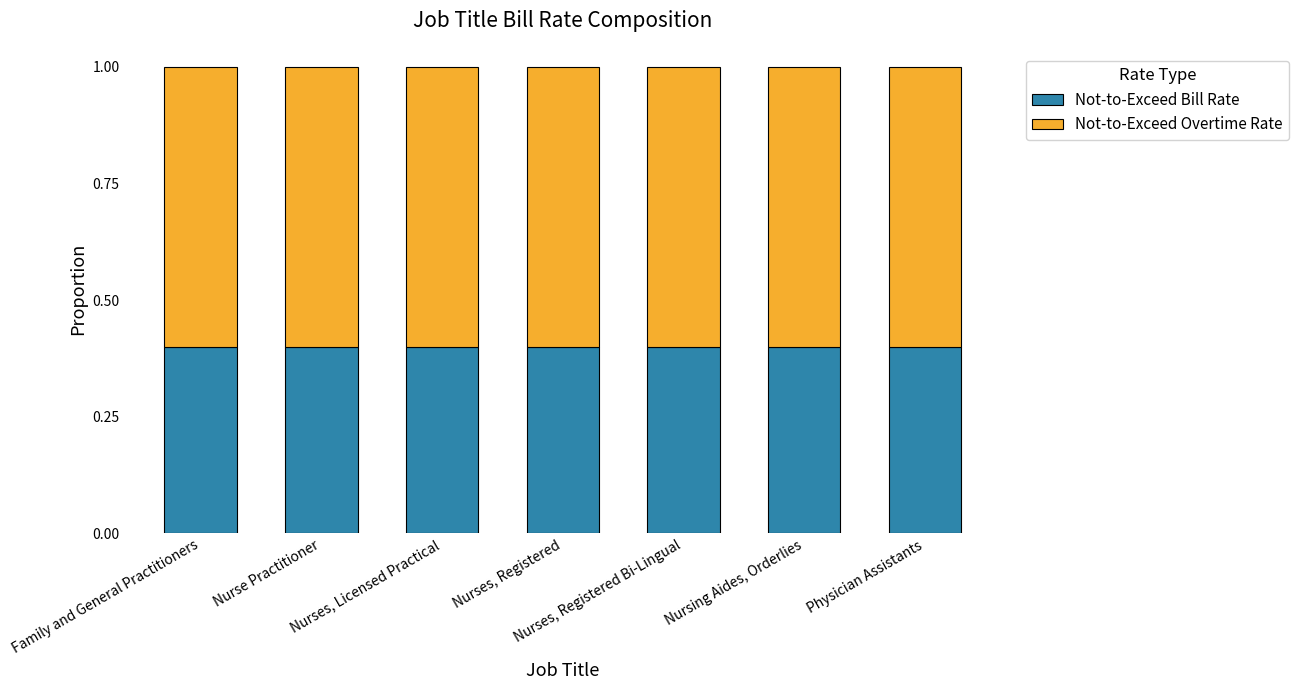

What are all the series names shown in the legend?

Not-to-Exceed Bill Rate, Not-to-Exceed Overtime Rate